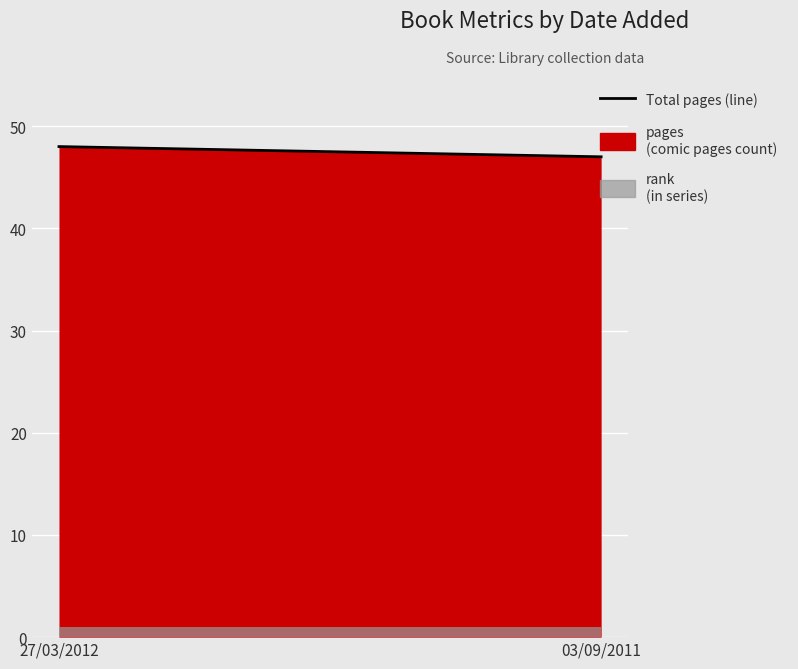

Which has a higher value, 27/03/2012 or 03/09/2011?

27/03/2012